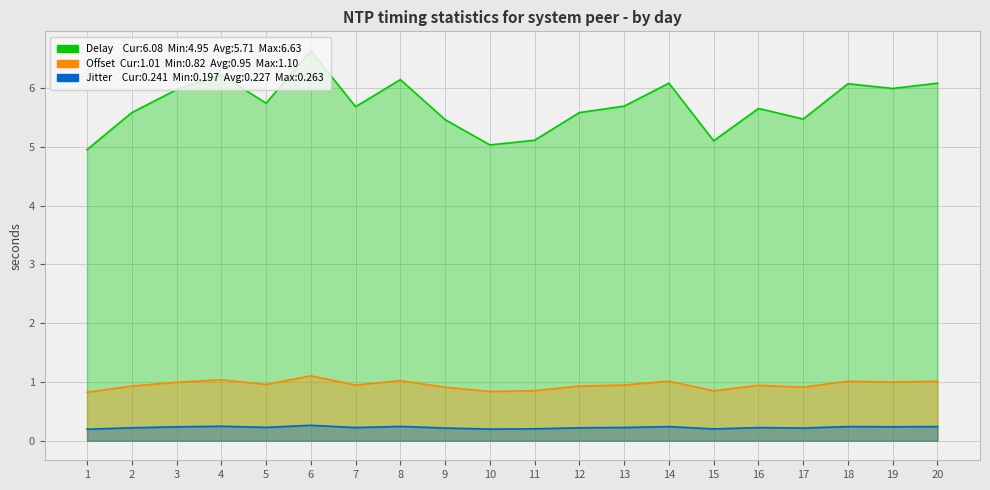

Reading left to right, transcribe all the data shown in this chart.

Delay: 1=5.0	2=5.6	3=6.0	4=6.2	5=5.7	6=6.6	7=5.7	8=6.1	9=5.5	10=5.0	11=5.1	12=5.6	13=5.7	14=6.1	15=5.1	16=5.7	17=5.5	18=6.1	19=6.0	20=6.1
Offset: 1=0.8	2=0.9	3=1.0	4=1.0	5=1.0	6=1.1	7=0.9	8=1.0	9=0.9	10=0.8	11=0.9	12=0.9	13=0.9	14=1.0	15=0.8	16=0.9	17=0.9	18=1.0	19=1.0	20=1.0
Jitter: 1=0.2	2=0.2	3=0.2	4=0.2	5=0.2	6=0.3	7=0.2	8=0.2	9=0.2	10=0.2	11=0.2	12=0.2	13=0.2	14=0.2	15=0.2	16=0.2	17=0.2	18=0.2	19=0.2	20=0.2